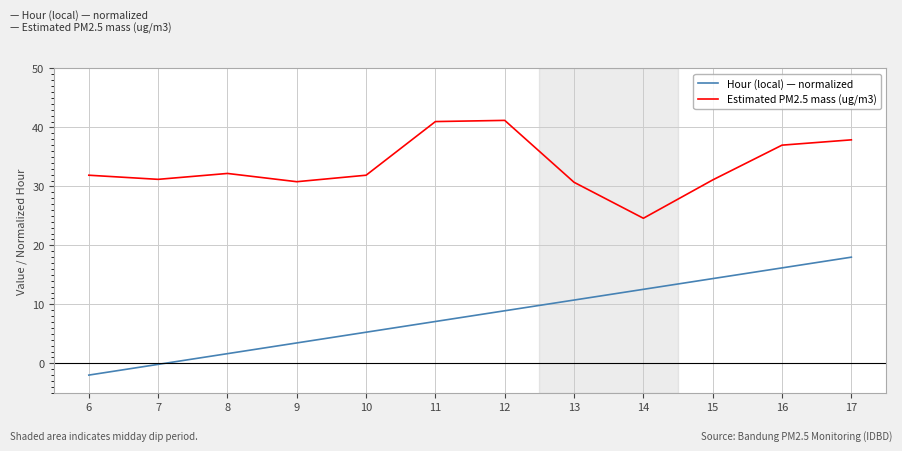

What is the sum of the Estimated PM2.5 mass (ug/m3) values at 17 and 6?

69.8